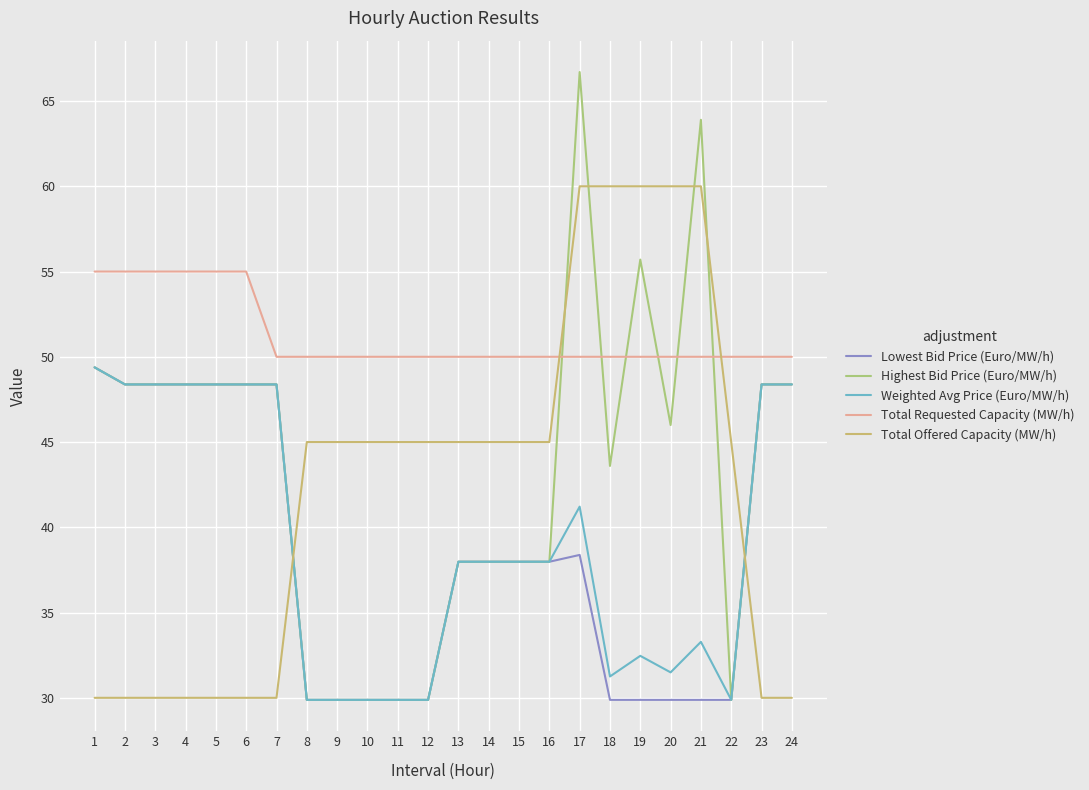

Which series ends up on top after the final intersection of Highest Bid Price (Euro/MW/h) and Total Offered Capacity (MW/h)?

Highest Bid Price (Euro/MW/h)